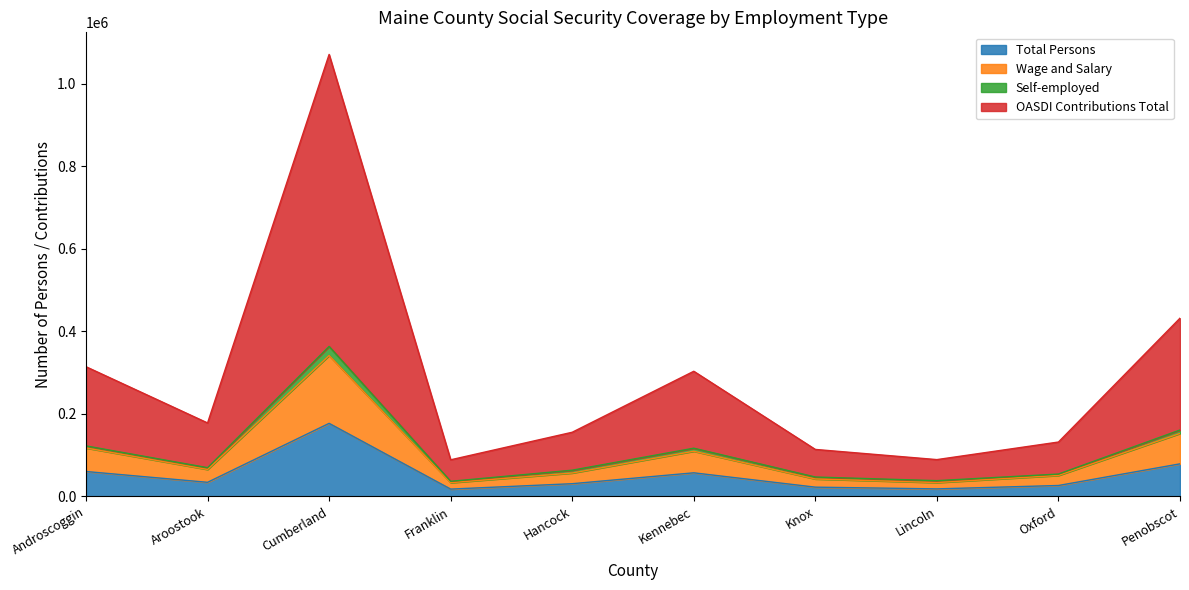

At which category does the chart reach its minimum across all series?

Franklin